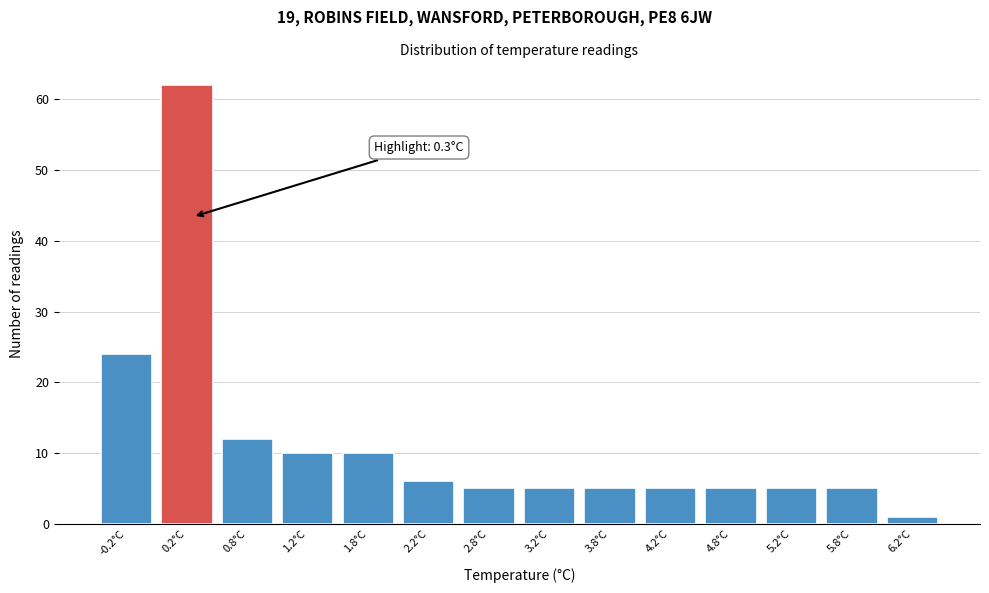

Which range on the x-axis has the tallest bar?

0.0 to 0.5